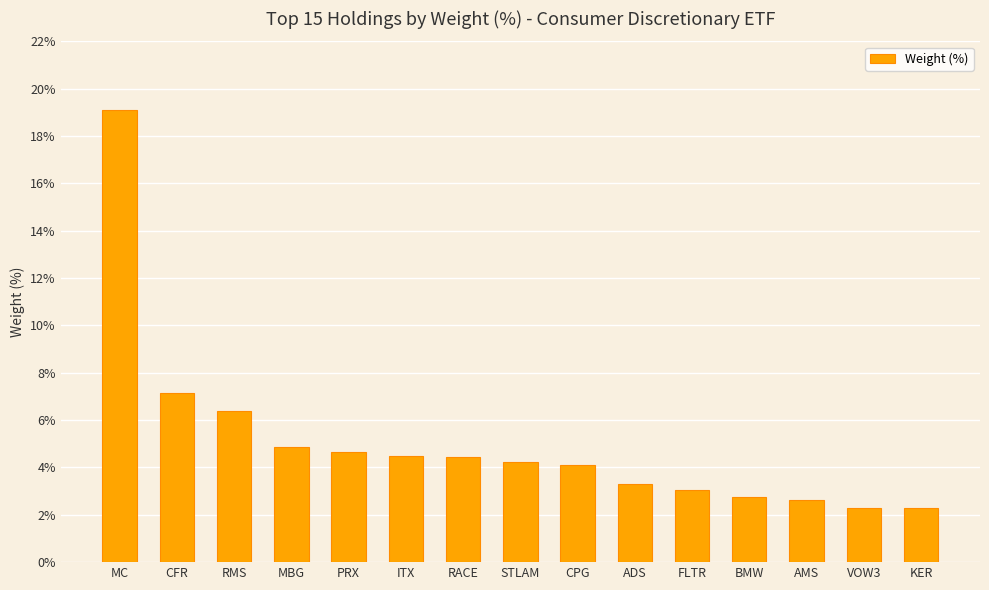

What is the sum of the values at STLAM and CPG?

8.3